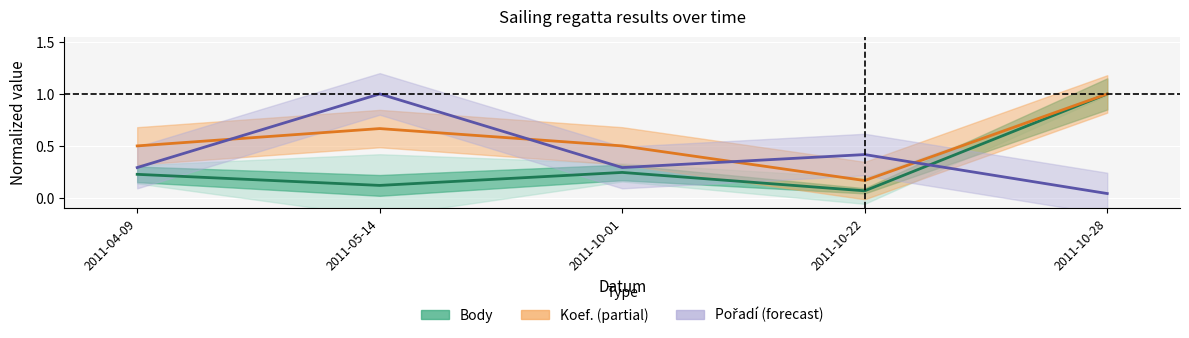

Is the value of Body (center) at 2011-04-09 greater than the value of Pořadí (center) at 2011-10-01?

No